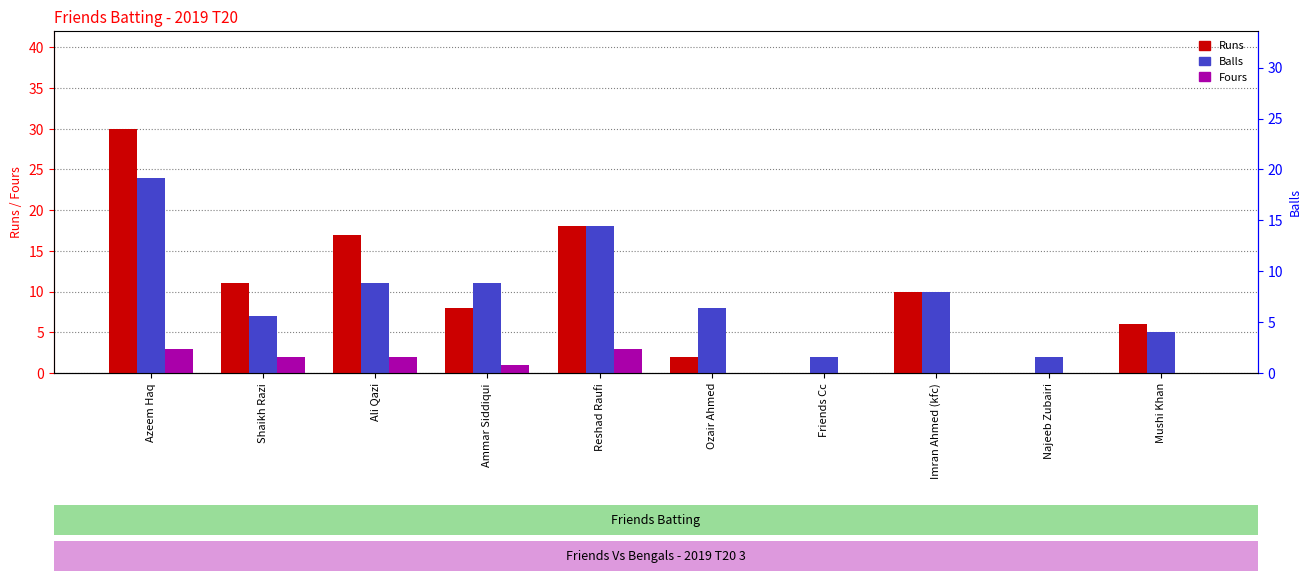

Between Imran Ahmed (kfc) and Najeeb Zubairi, which series saw the biggest shift?

Runs